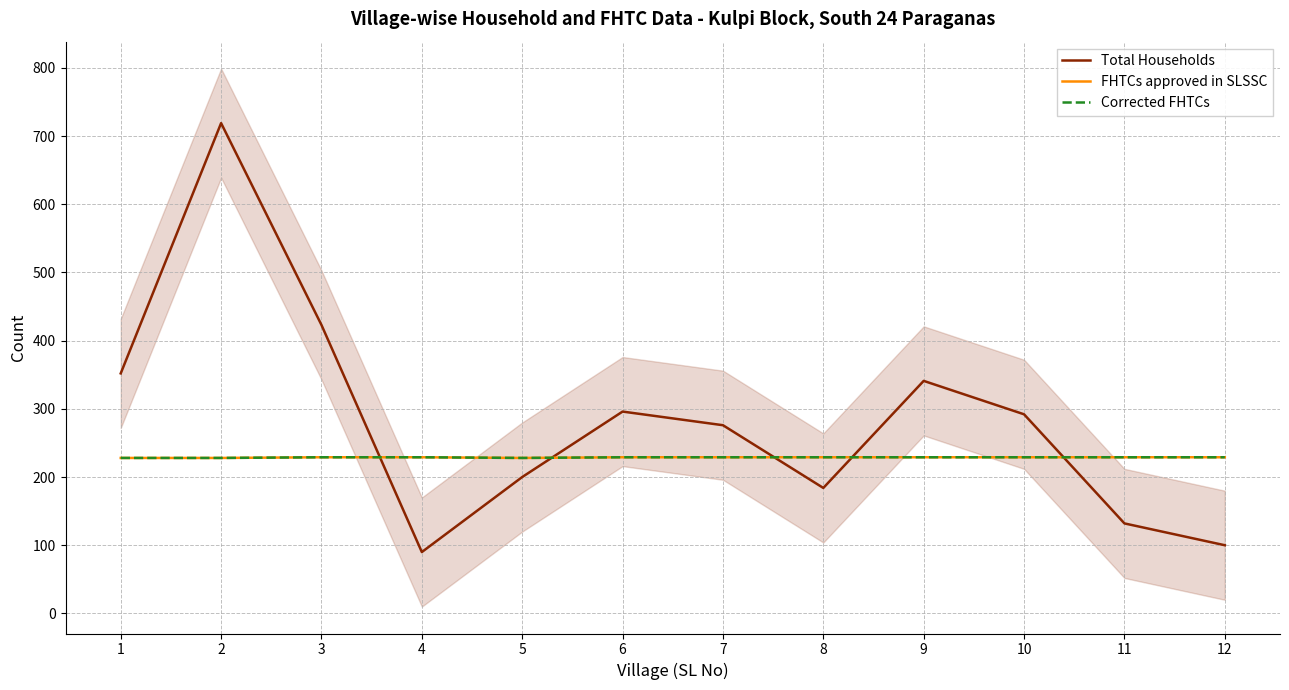

How many categories are shown in the chart?

12